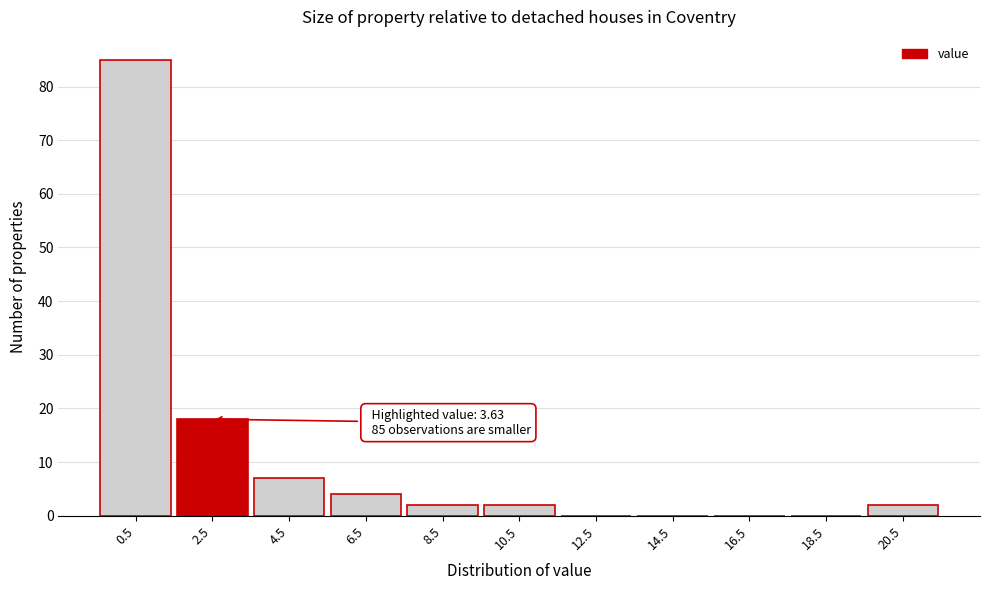

Reading right to left, extract all data points from this chart.

20.5=2	18.5=0	16.5=0	14.5=0	12.5=0	10.5=2	8.5=2	6.5=4	4.5=7	2.5=18	0.5=85